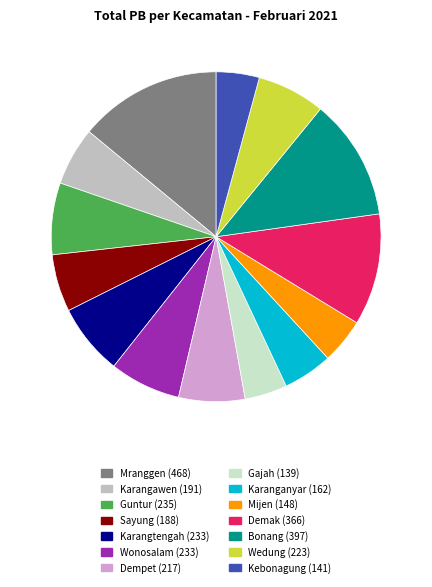

Does any single category account for the majority?

No